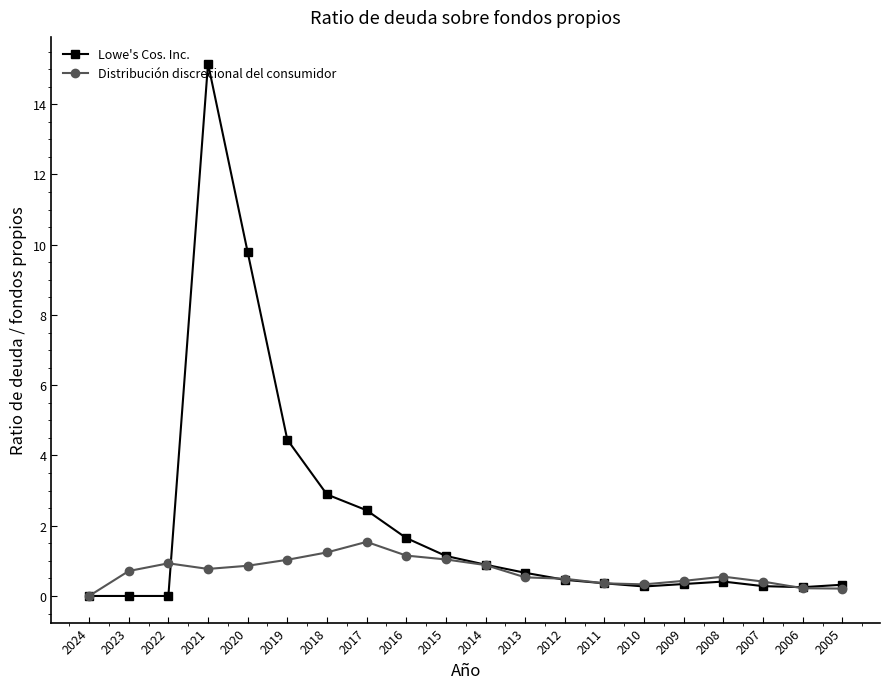

At which category is the sum across all series the highest?

2021